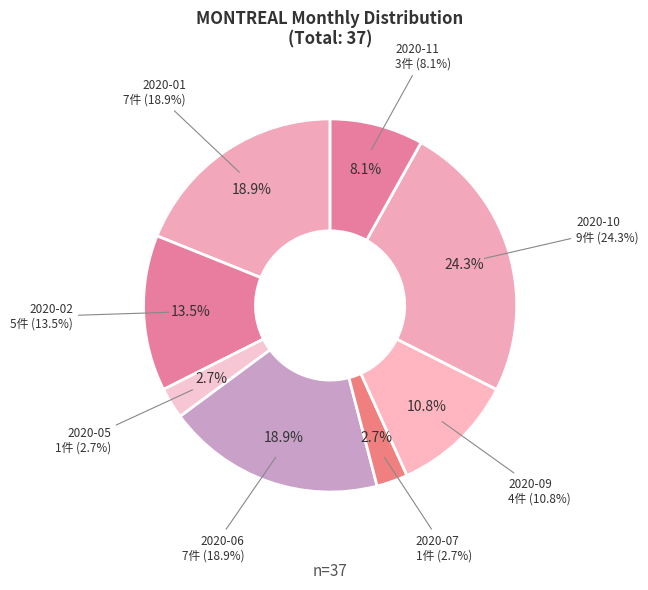

To the nearest percent, what portion does 2020-11 represent?

8%